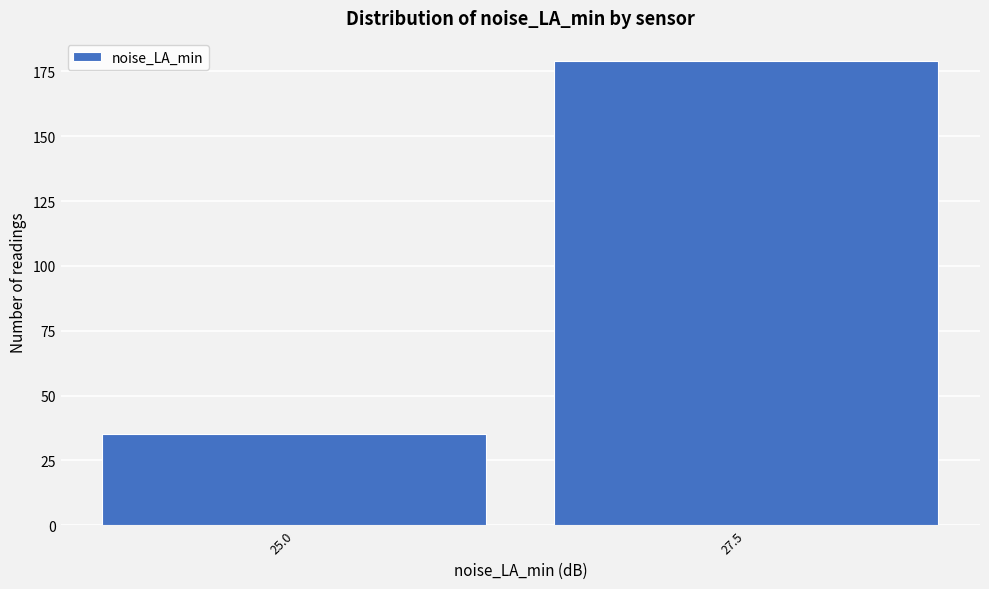

Reading right to left, list all the values displayed in this chart.

27.5=179	25.0=35